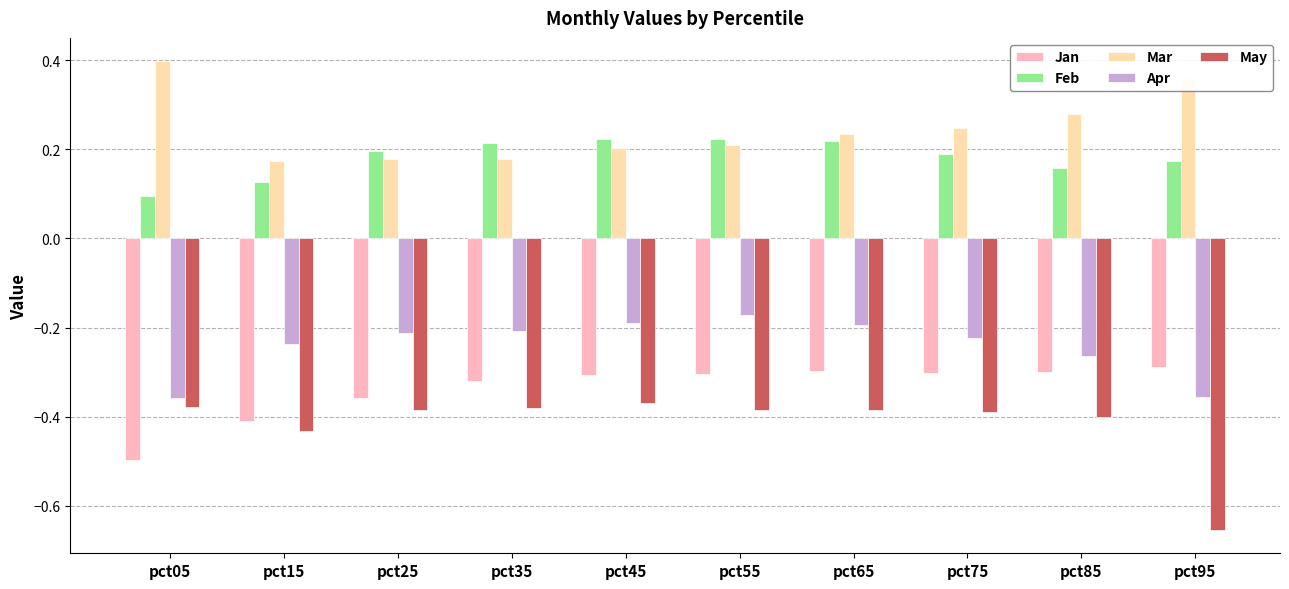

Which label corresponds to the largest value in the chart?

pct05